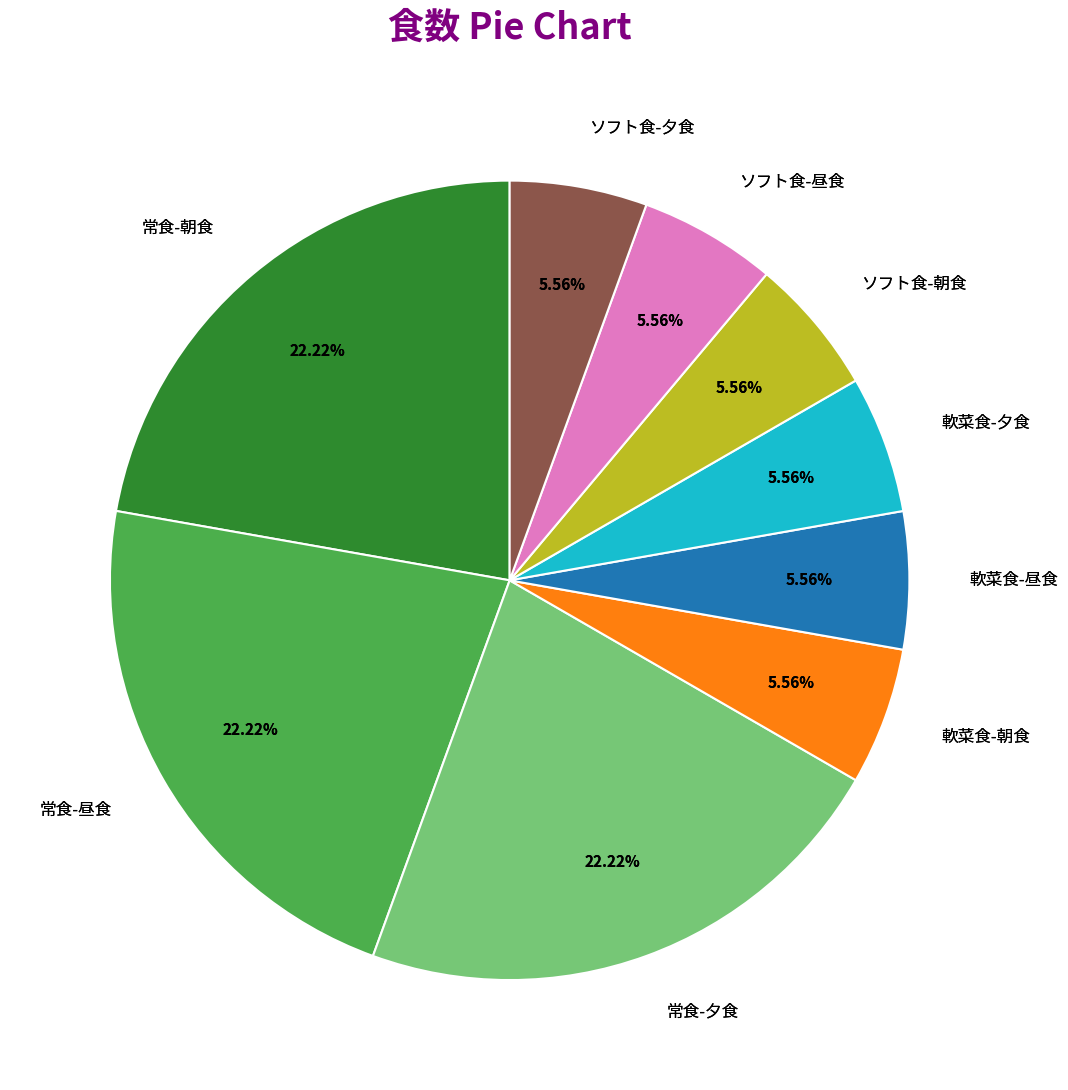

Which category has the biggest portion of the pie?

常食-朝食